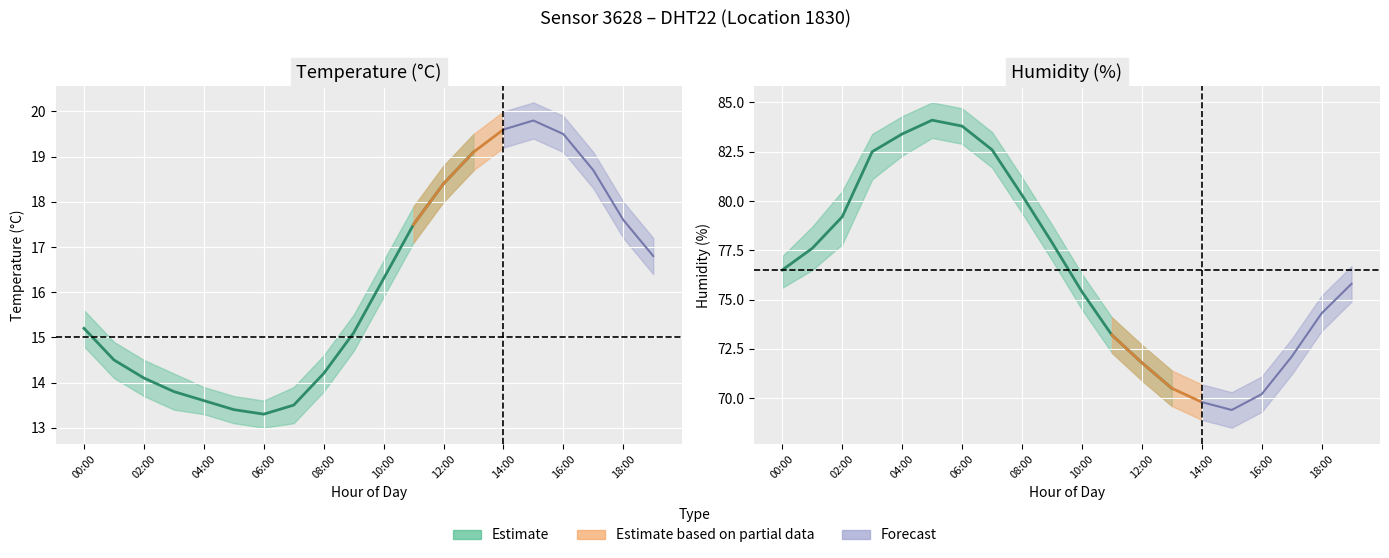

Where is the first local maximum for humidity?

05:00